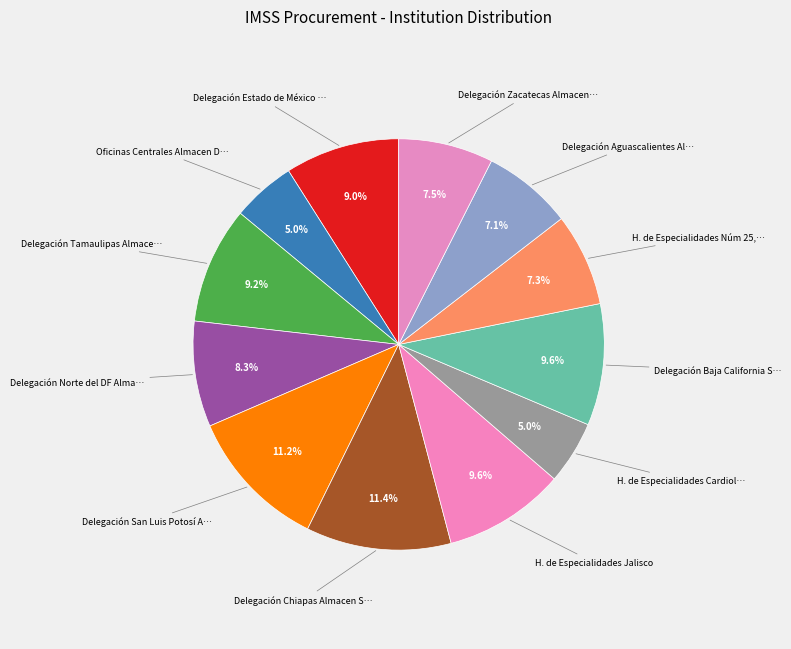

Which category has the biggest portion of the pie?

Delegación Chiapas Almacen Subdelegacional